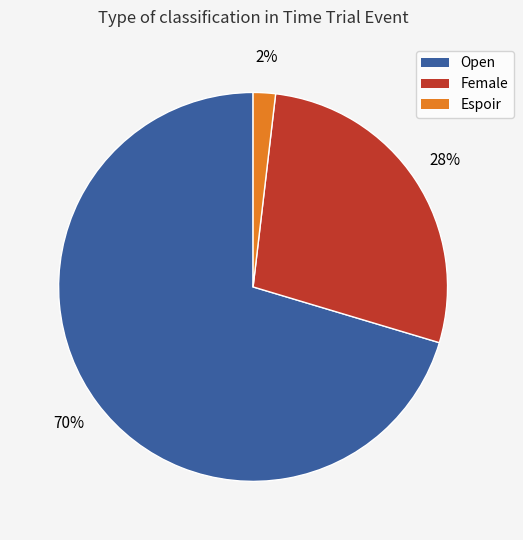

How many segments does this pie chart have?

3